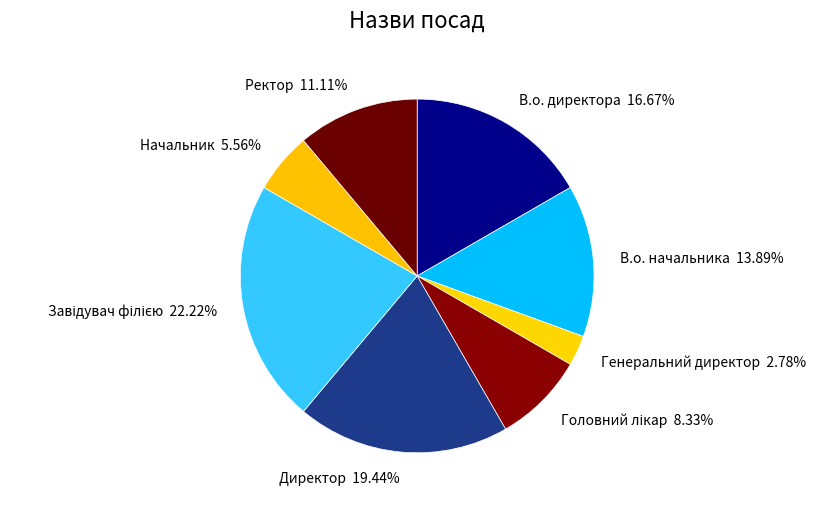

Is it true that В.о. директора is 17% of the pie?

True